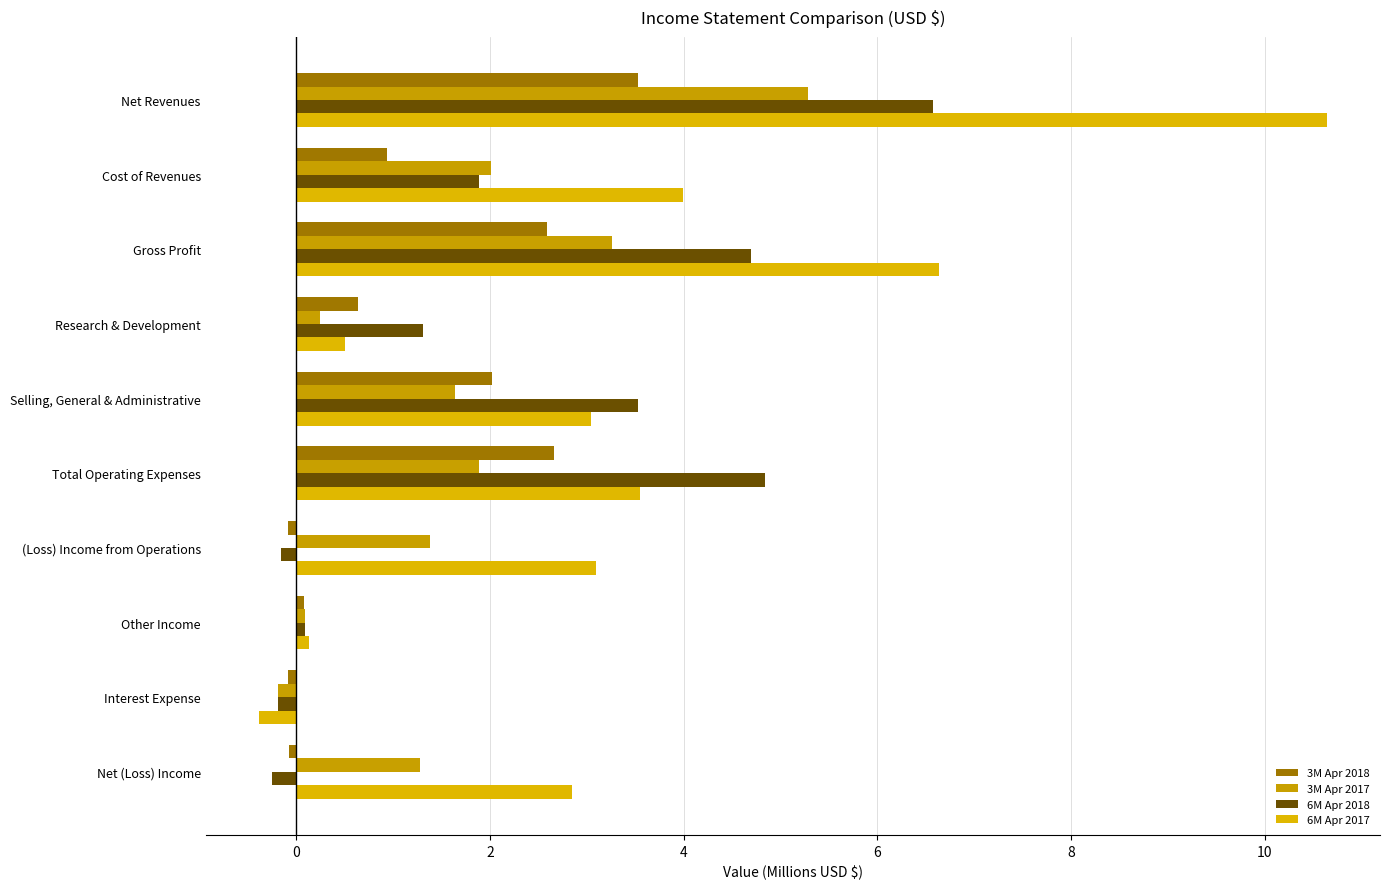

Count the number of data series in this chart.

4